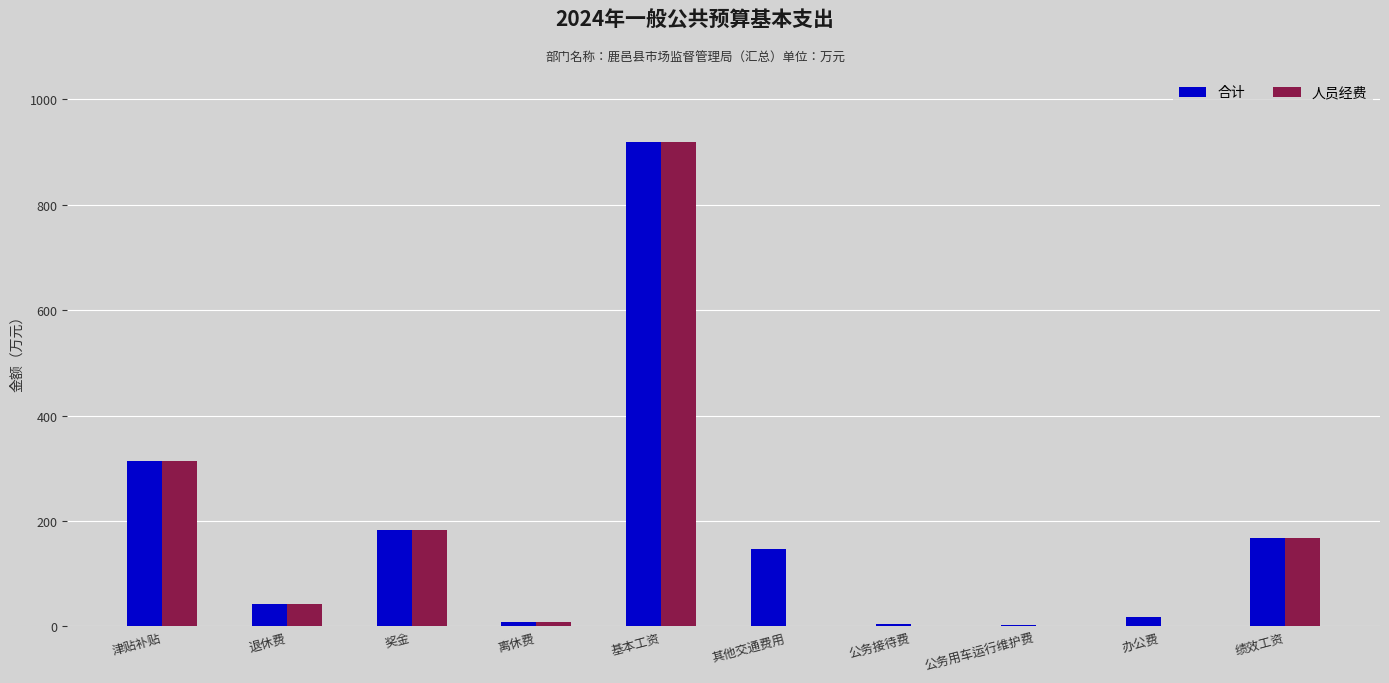

How many data points in 人员经费 are above 42?

5